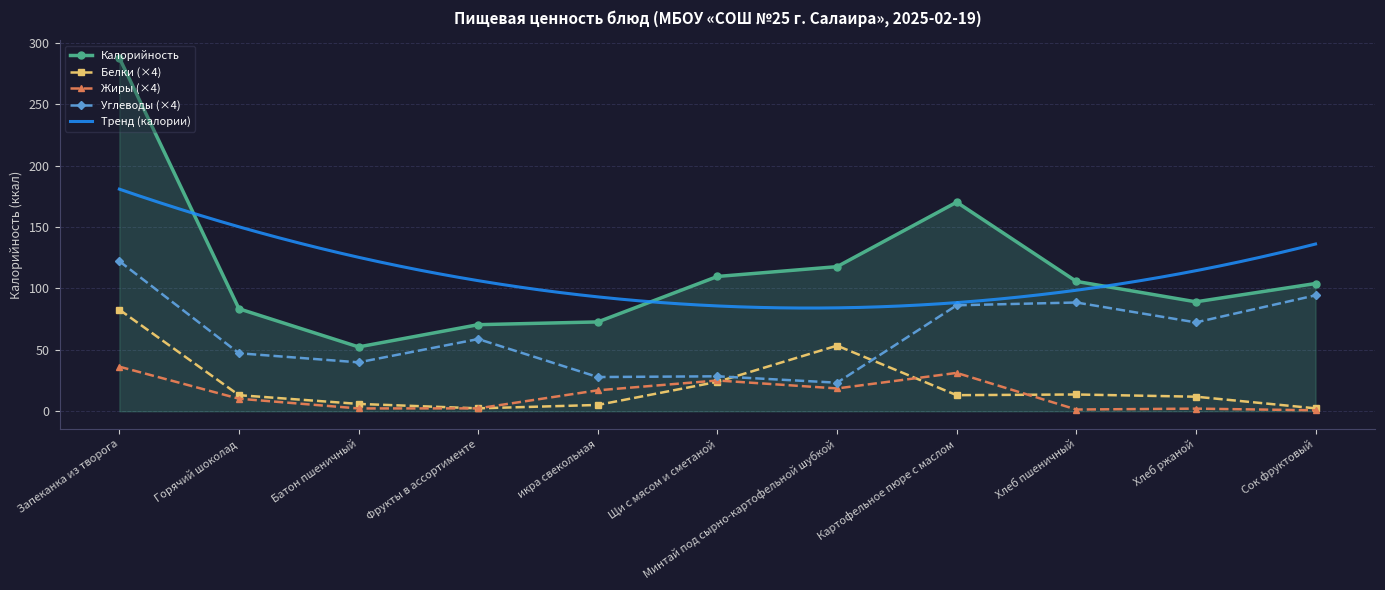

How many values in the Белки (×4) series are below 13?

5